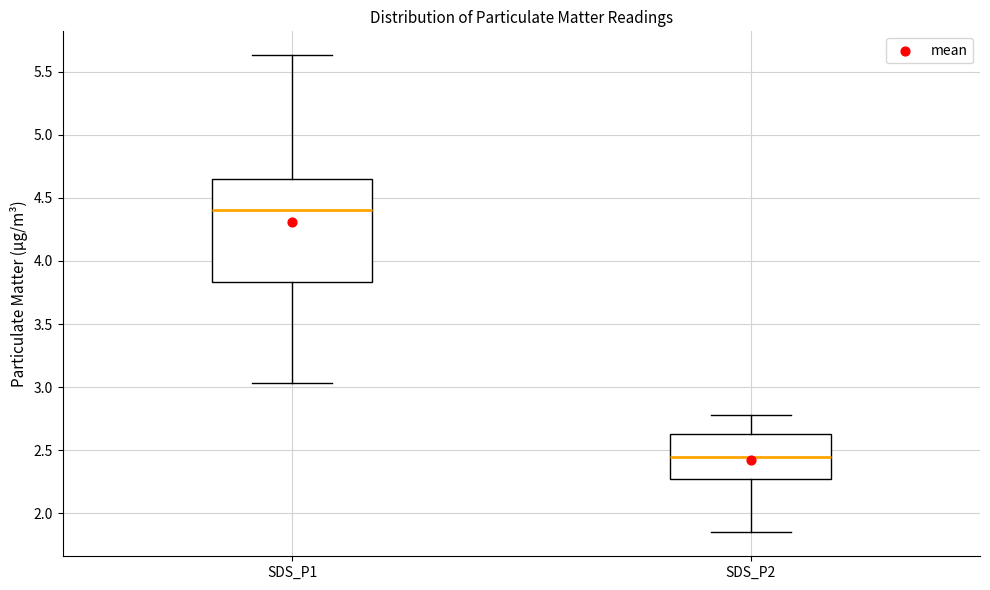

Which box's median line is the highest?

SDS_P1